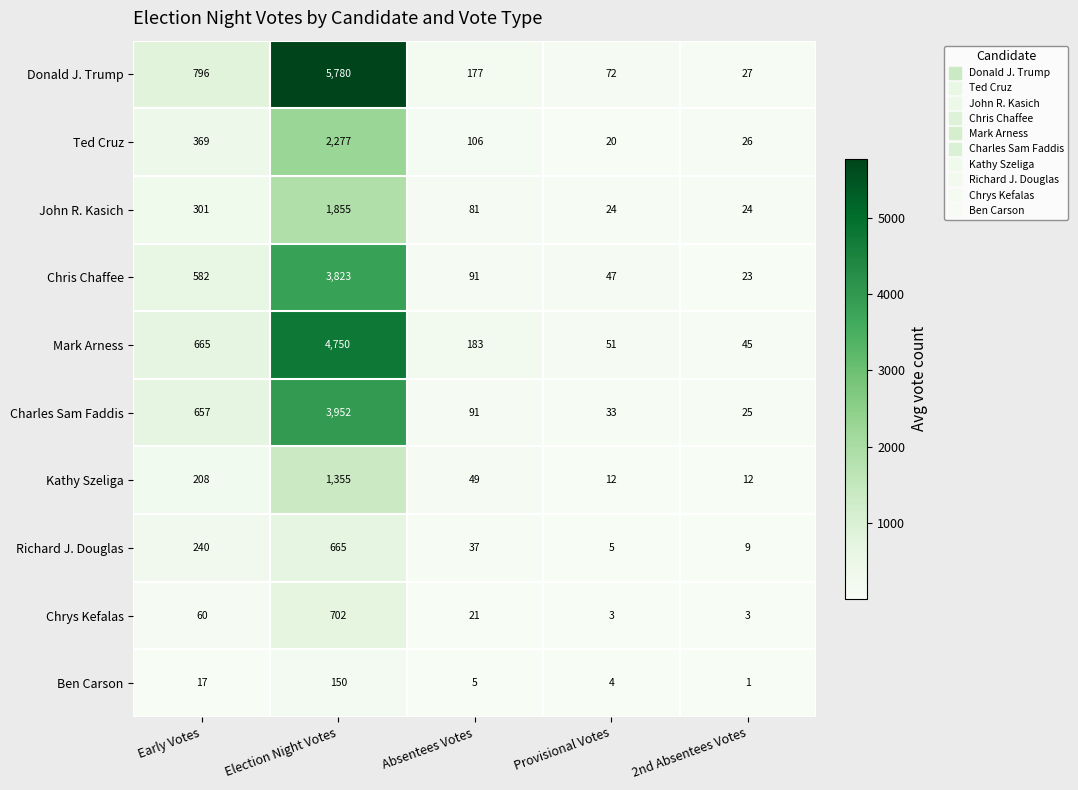

What is the difference between the Ben Carson values at Election Night Votes and Early Votes?

133